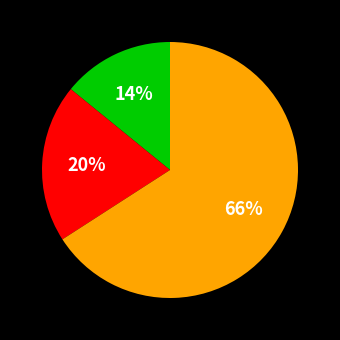

To the nearest percent, what is the average slice percentage?

33%